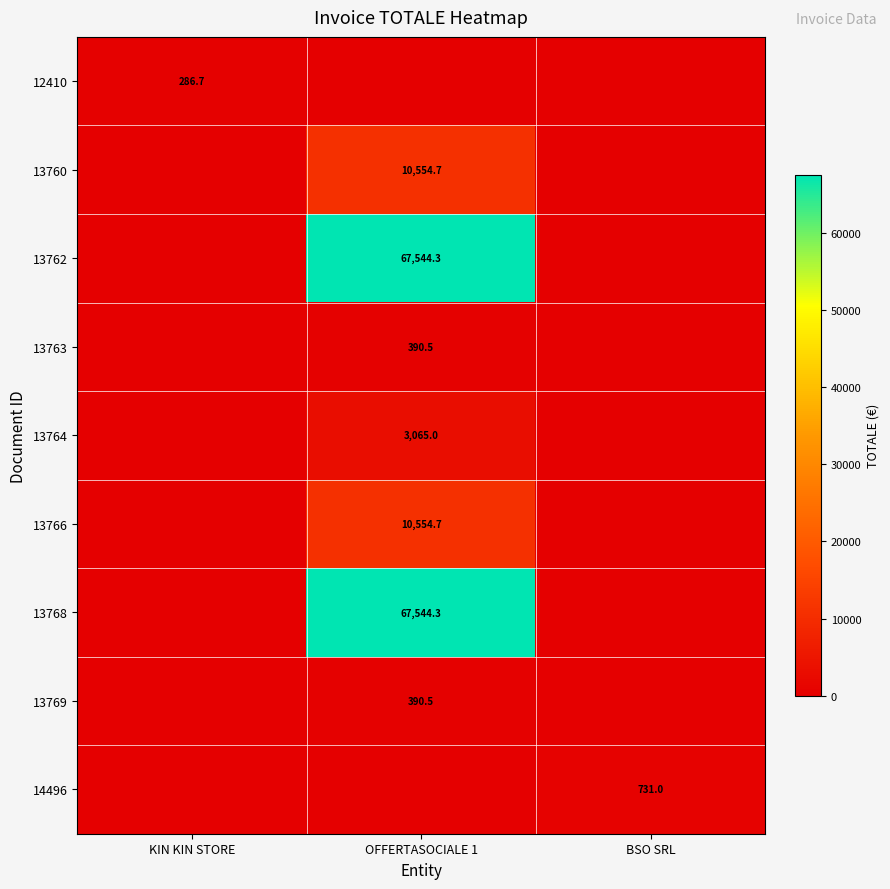

The value of 13766 at OFFERTASOCIALE 1 is 10554.7. True or false?

True